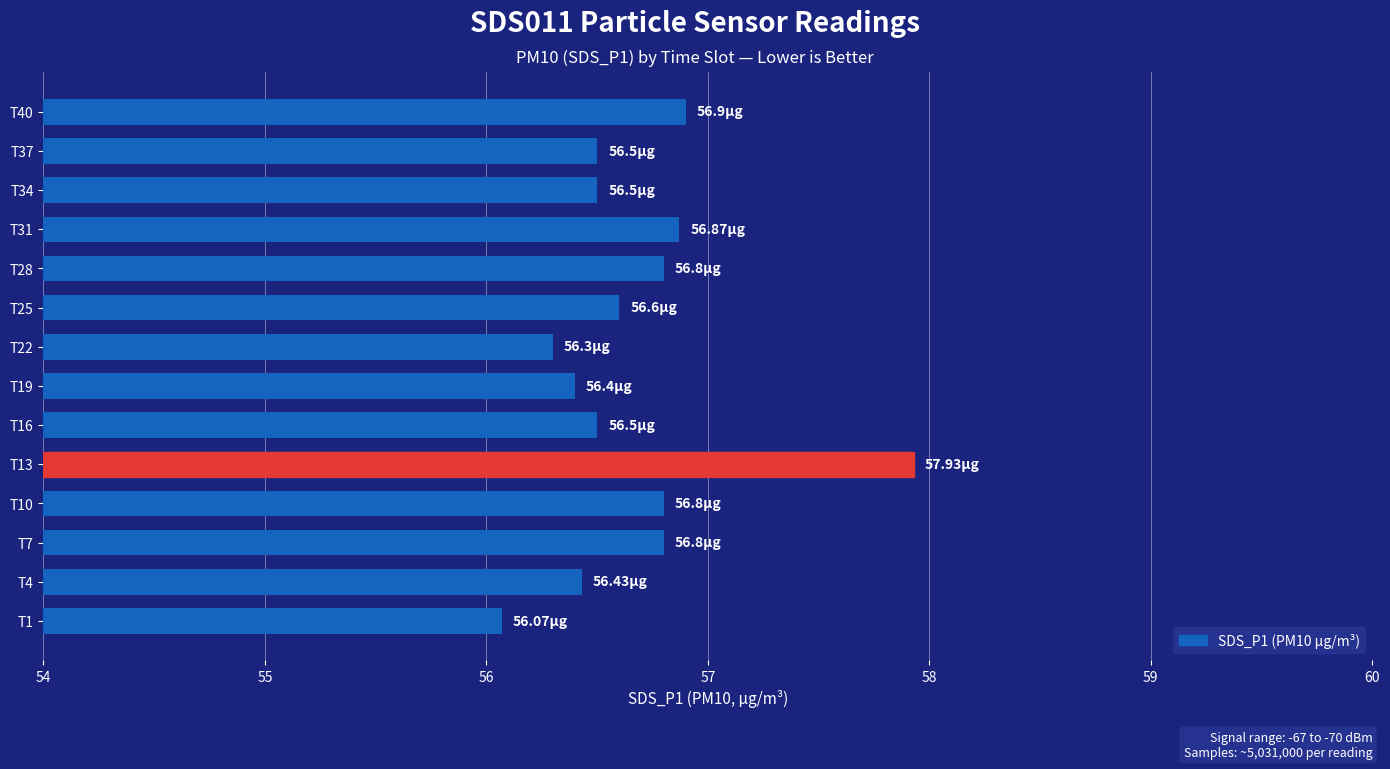

What is the change in value from T25 to T31?

+0.3